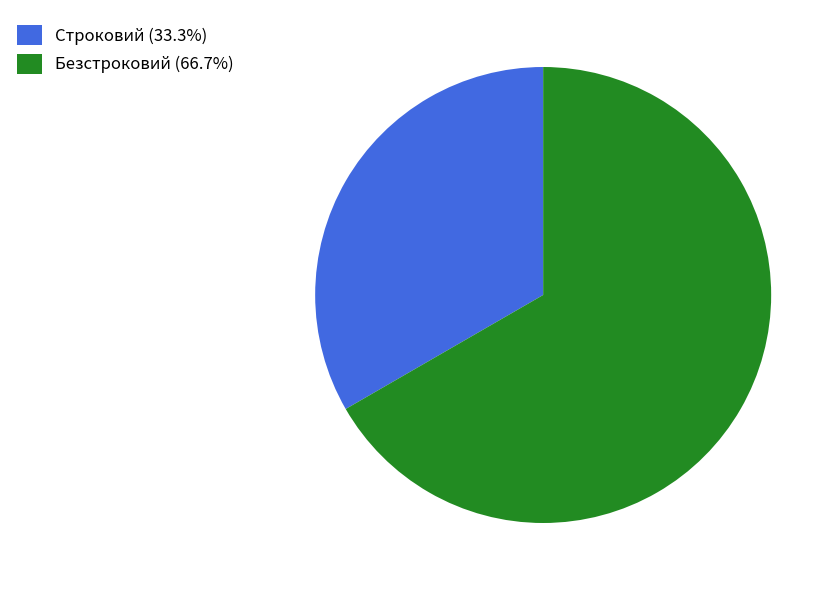

Do Строковий (33.3%) and Безстроковий (66.7%) together represent more than half of the pie?

Yes